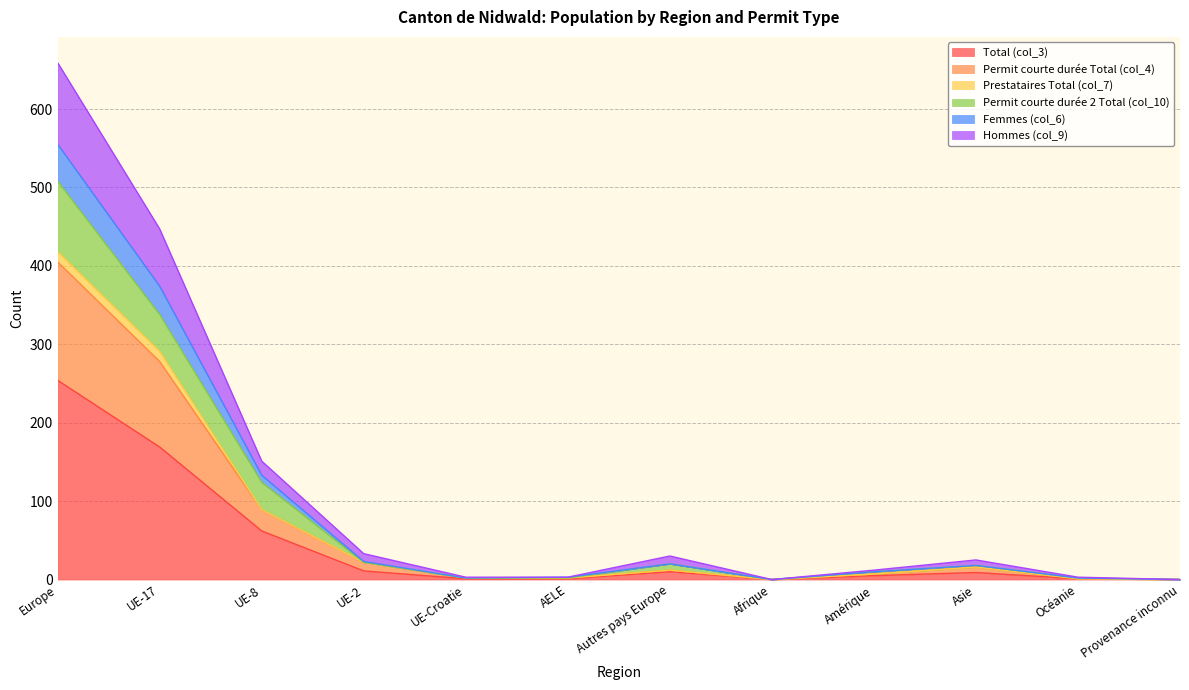

At which label does Hommes (col_9) first exceed 25?

Europe